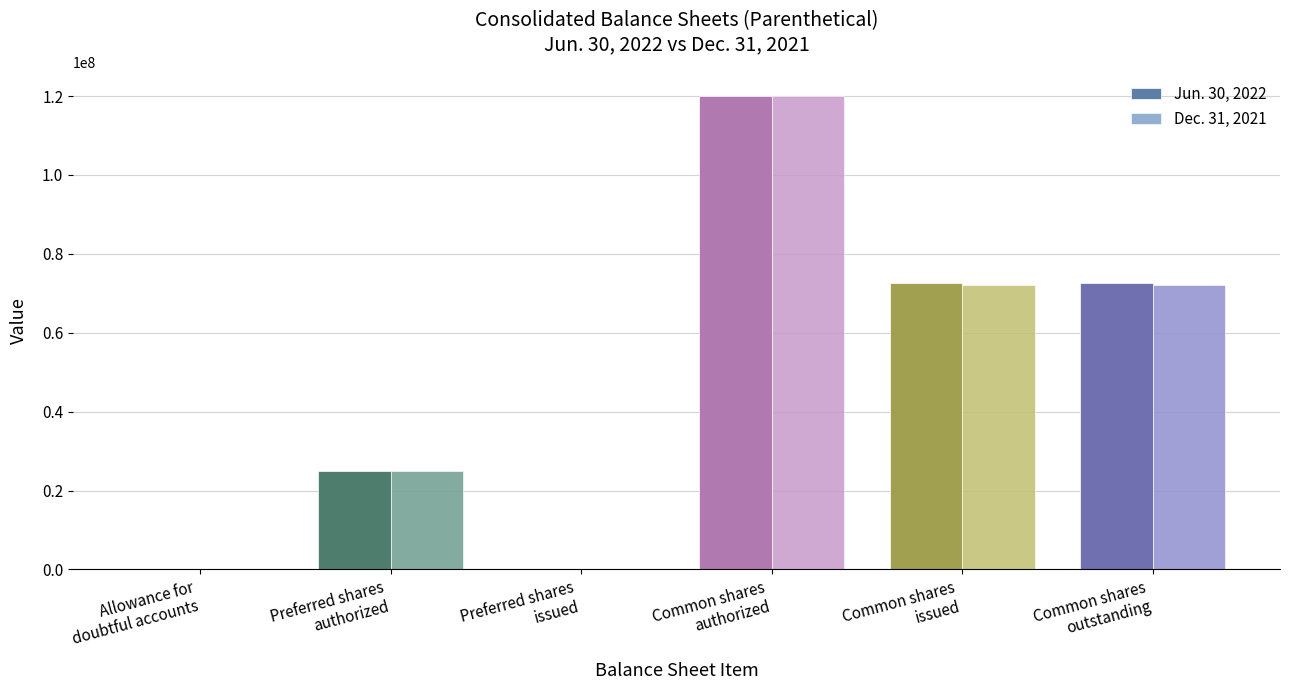

What is the maximum value shown in the chart?

120000000